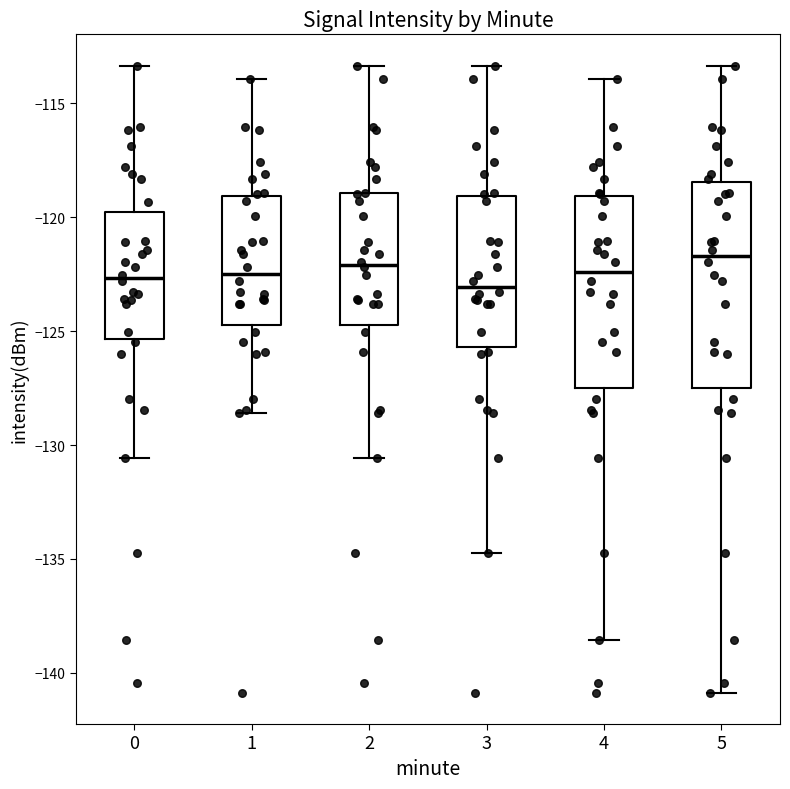

Reading left to right, transcribe this box plot: for each box, give where its median line is, the range the box spans, and where its two whiskers end, as read against the y-axis. The values are not printed on the chart, so give them approximately, as read against the axis.

0: median -122.5, box -125.5 to -120.0, whiskers -130.5 to -113.5
1: median -122.5, box -124.5 to -119.0, whiskers -128.5 to -114.0
2: median -122.0, box -124.5 to -119.0, whiskers -130.5 to -113.5
3: median -123.0, box -125.5 to -119.0, whiskers -134.5 to -113.5
4: median -122.5, box -127.5 to -119.0, whiskers -138.5 to -114.0
5: median -121.5, box -127.5 to -118.5, whiskers -141.0 to -113.5